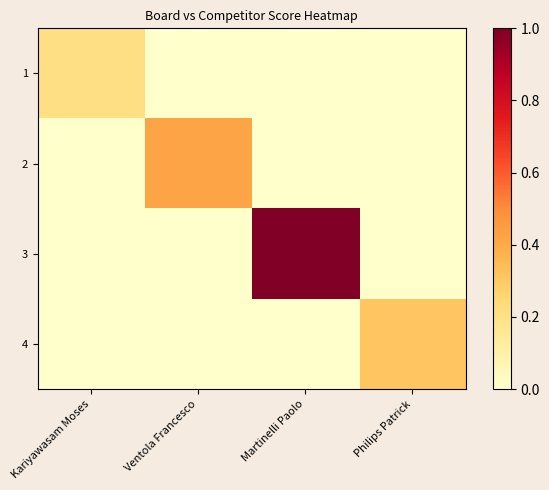

Which series has the largest total across all categories?

3